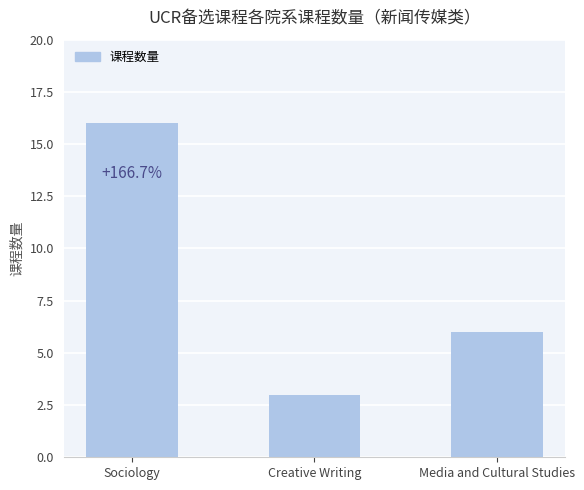

List the labels in order of value, largest first.

Sociology, Media and Cultural Studies, Creative Writing